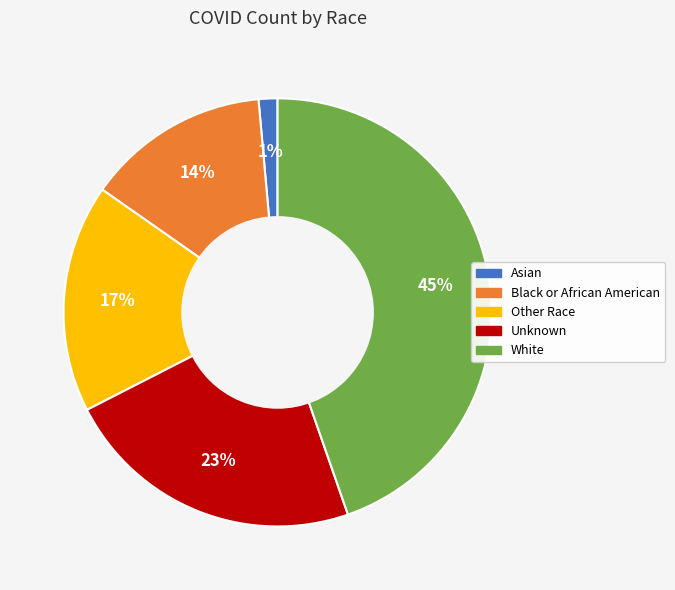

Between White and Black or African American, which is larger?

White